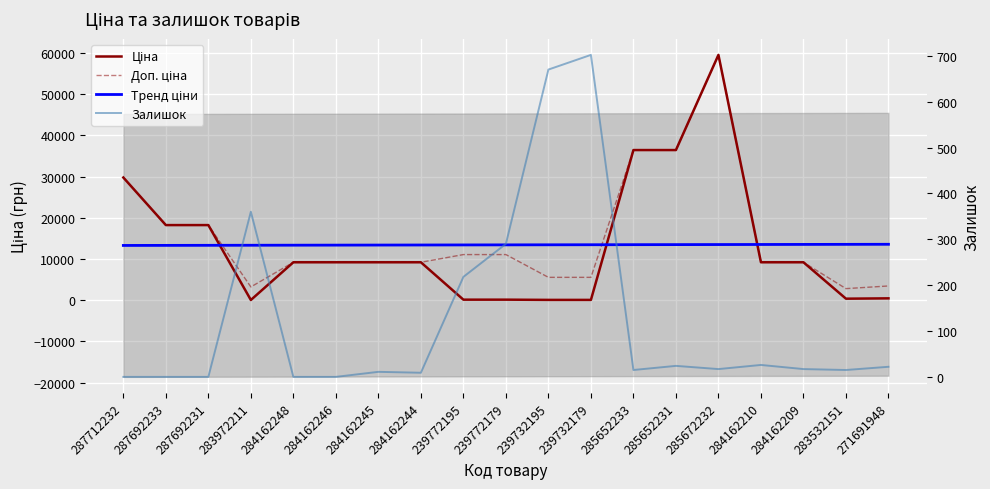

How many values in the Доп. ціна series exceed 9185?

14